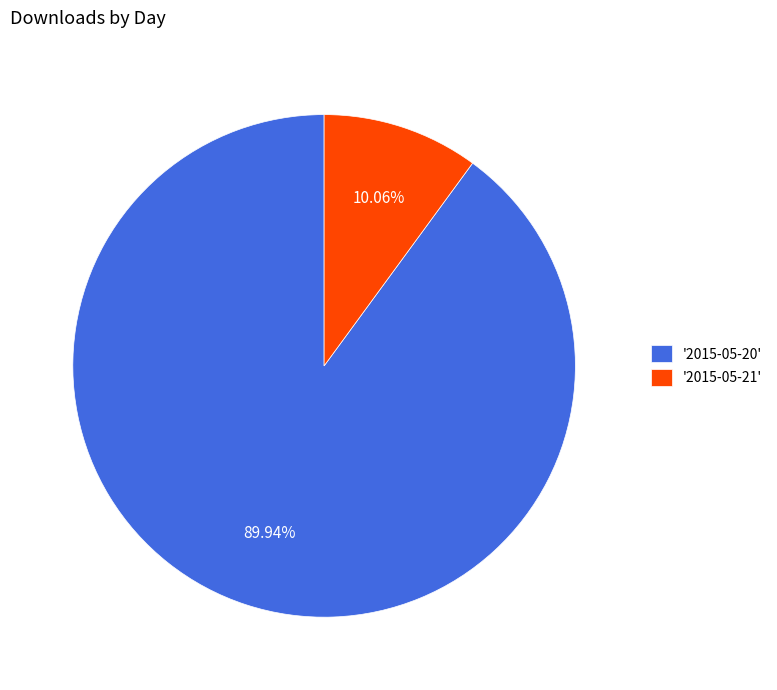

Between '2015-05-21' and '2015-05-20', which is larger?

'2015-05-20'